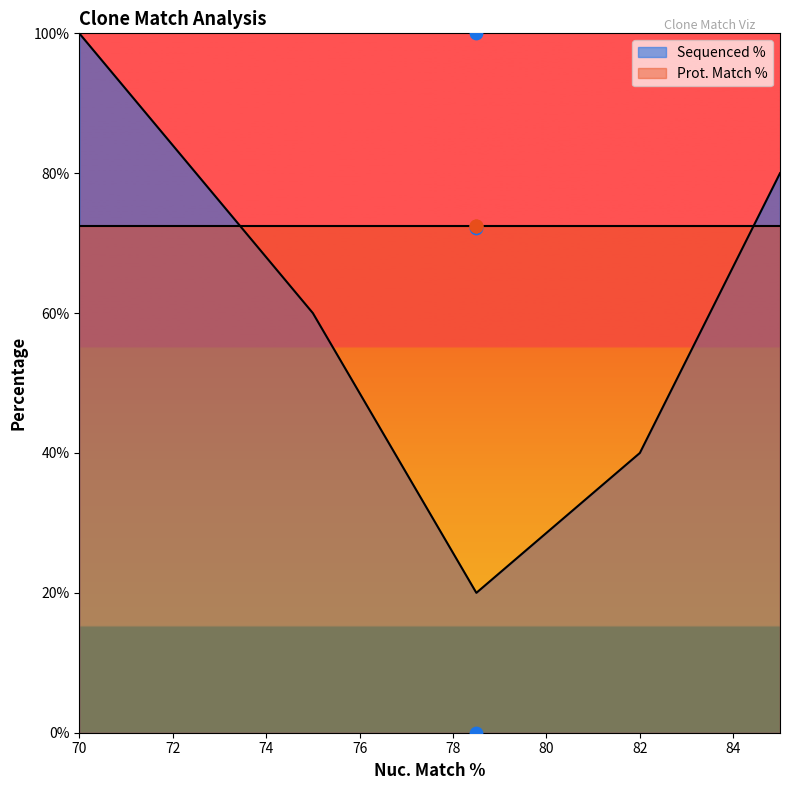

Which has a higher value, 78.5 or 78.5?

78.5